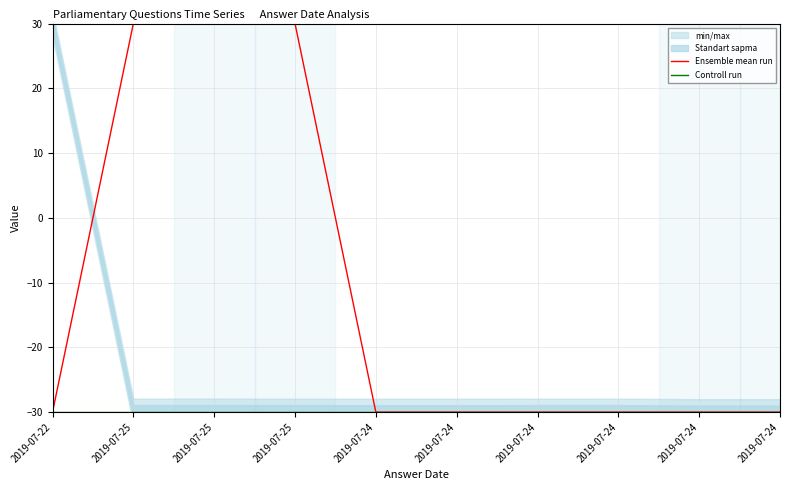

Rank the series by their maximum value, from highest to lowest.

Ensemble mean run, Controll run